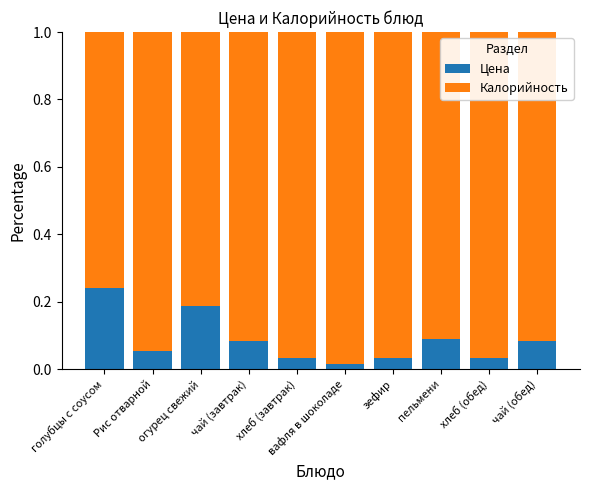

At which label does Цена reach its peak?

голубцы с соусом